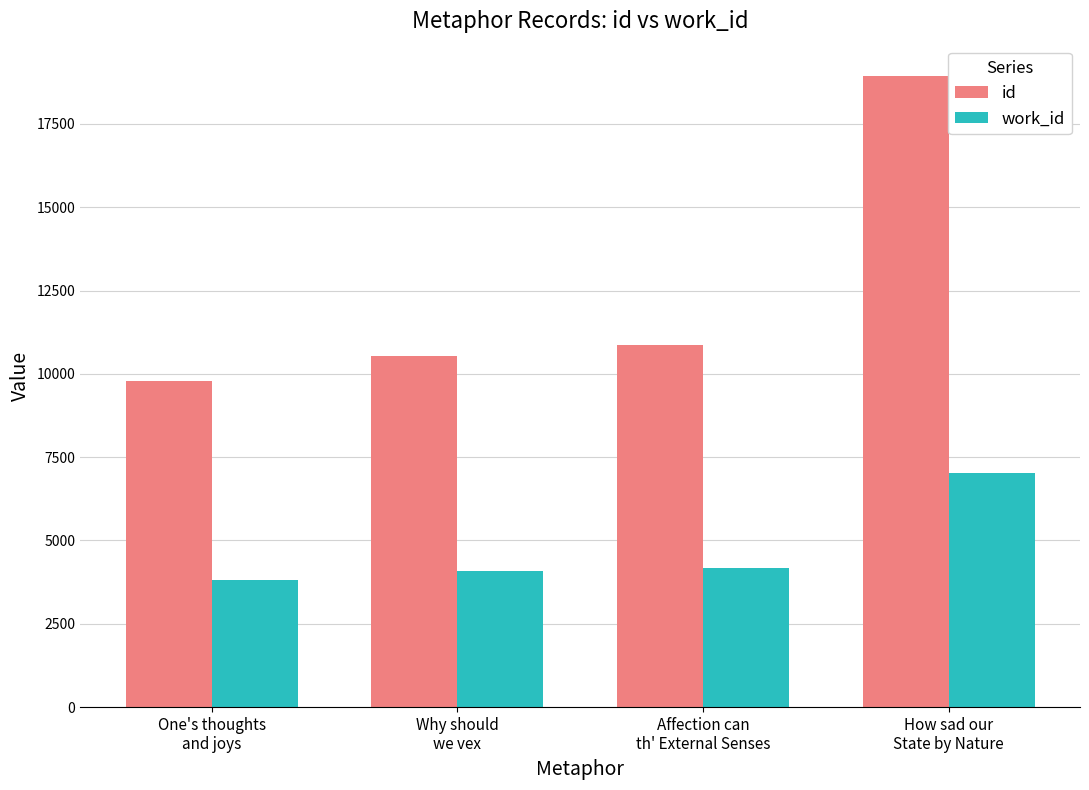

What is the sum of all id values?

50130